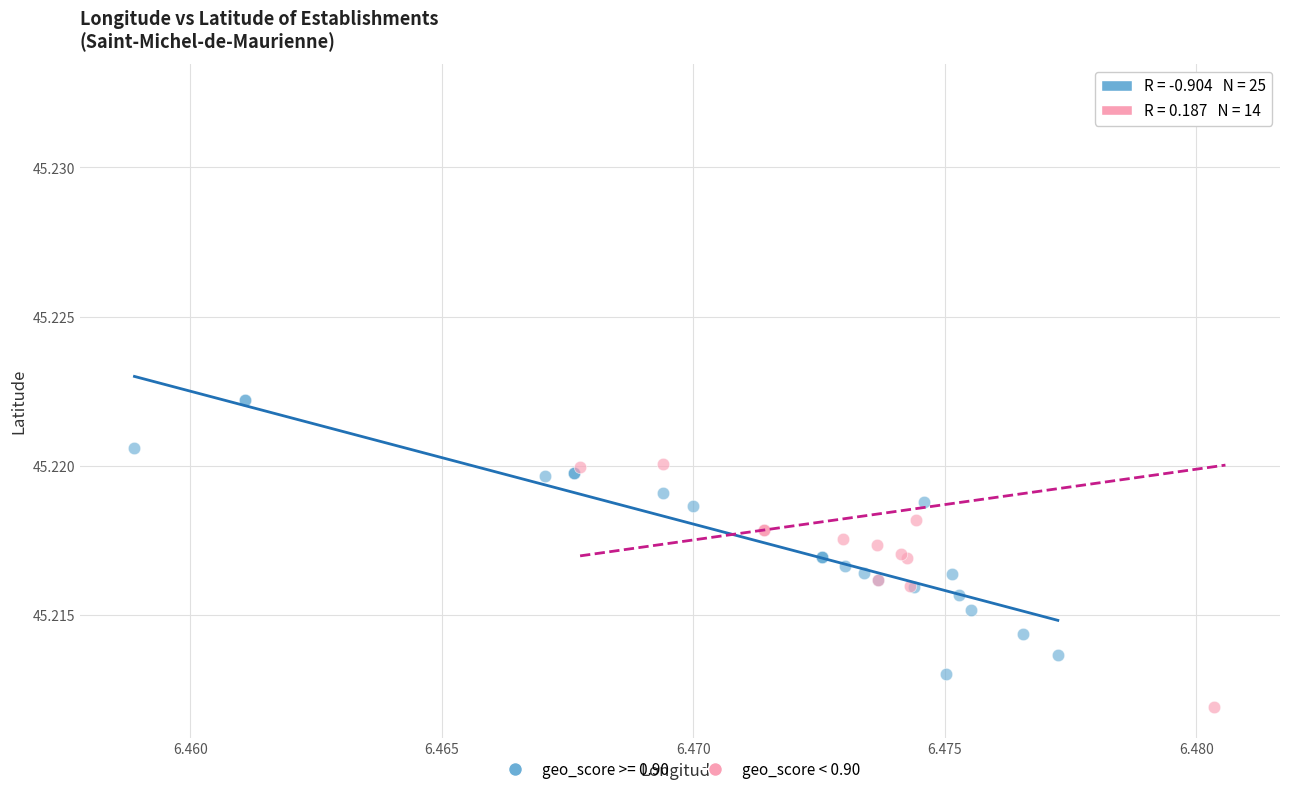

Which series has the widest spread of Y values?

geo_score < 0.90